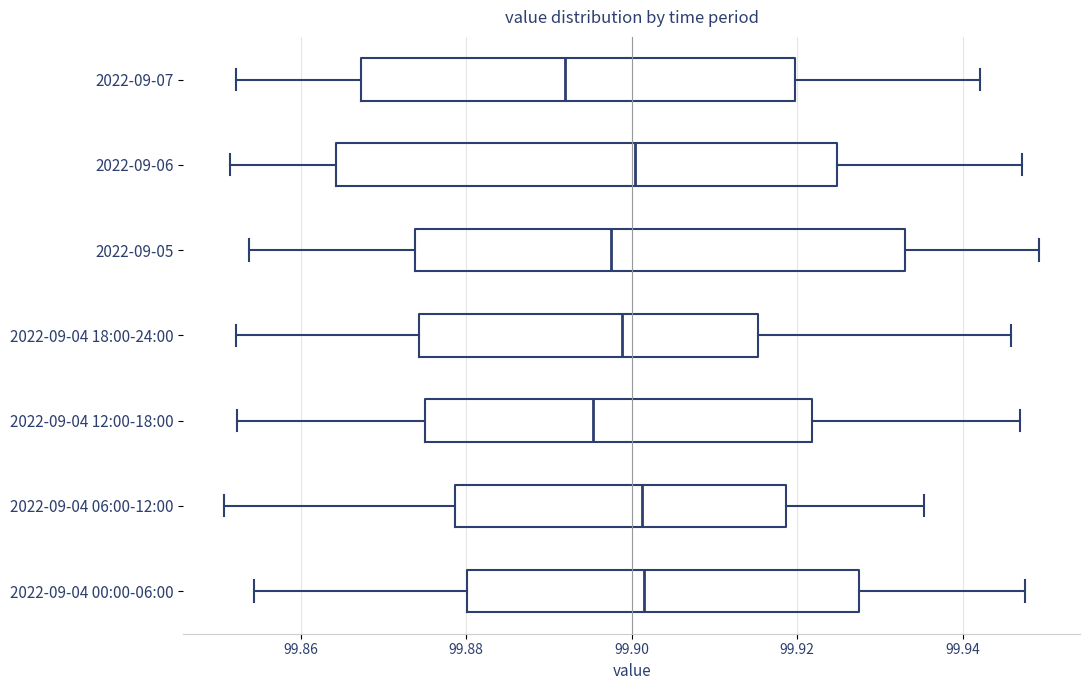

Reading bottom to top, transcribe this box plot: for each box, give where its median line is, the range the box spans, and where its two whiskers end, as read against the x-axis. The values are not printed on the chart, so give them approximately, as read against the axis.

2022-09-04 00:00-06:00: median 99.902, box 99.880 to 99.928, whiskers 99.854 to 99.948
2022-09-04 06:00-12:00: median 99.902, box 99.878 to 99.918, whiskers 99.850 to 99.936
2022-09-04 12:00-18:00: median 99.896, box 99.874 to 99.922, whiskers 99.852 to 99.946
2022-09-04 18:00-24:00: median 99.898, box 99.874 to 99.916, whiskers 99.852 to 99.946
2022-09-05: median 99.898, box 99.874 to 99.934, whiskers 99.854 to 99.950
2022-09-06: median 99.900, box 99.864 to 99.924, whiskers 99.852 to 99.948
2022-09-07: median 99.892, box 99.868 to 99.920, whiskers 99.852 to 99.942